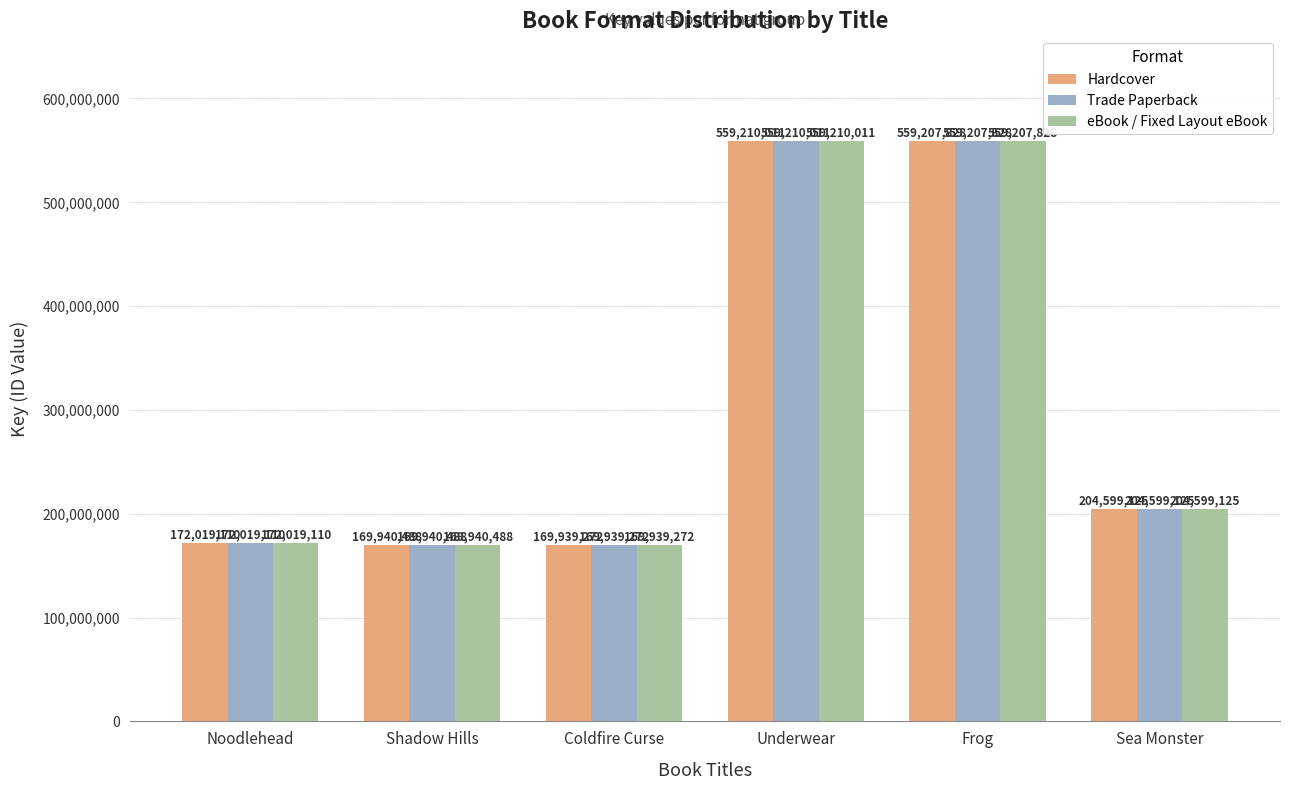

List the labels in order of Trade Paperback value, largest first.

Underwear, Frog, Sea Monster, Noodlehead, Shadow Hills, Coldfire Curse